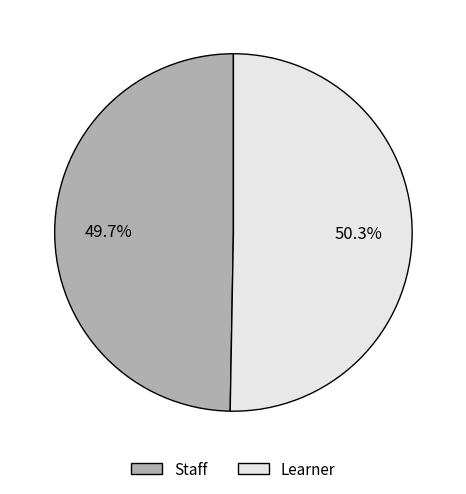

Is there any slice that represents more than half of the pie?

Yes